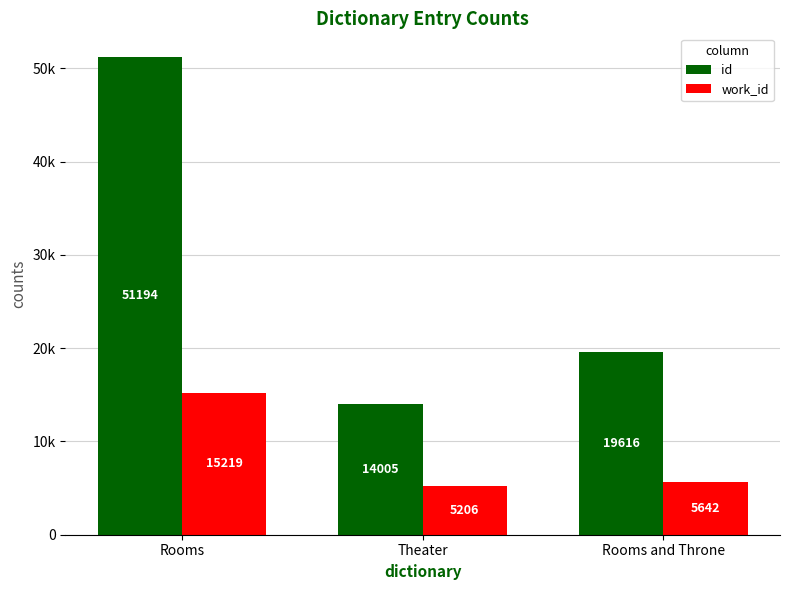

What are all the series names shown in the legend?

id, work_id